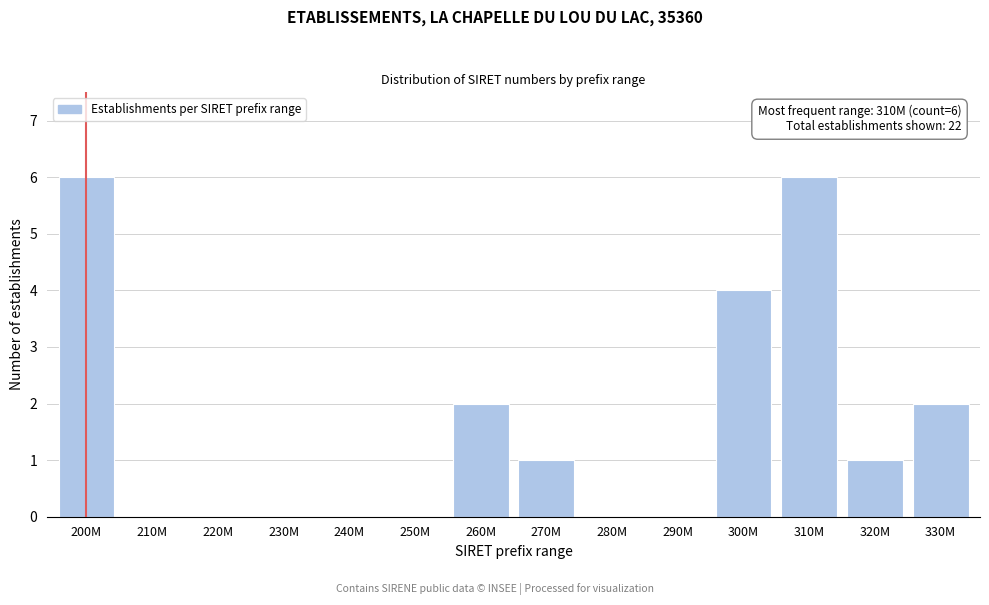

Reading right to left, extract all data points from this chart.

330M=2	320M=1	310M=6	300M=4	290M=0	280M=0	270M=1	260M=2	250M=0	240M=0	230M=0	220M=0	210M=0	200M=6